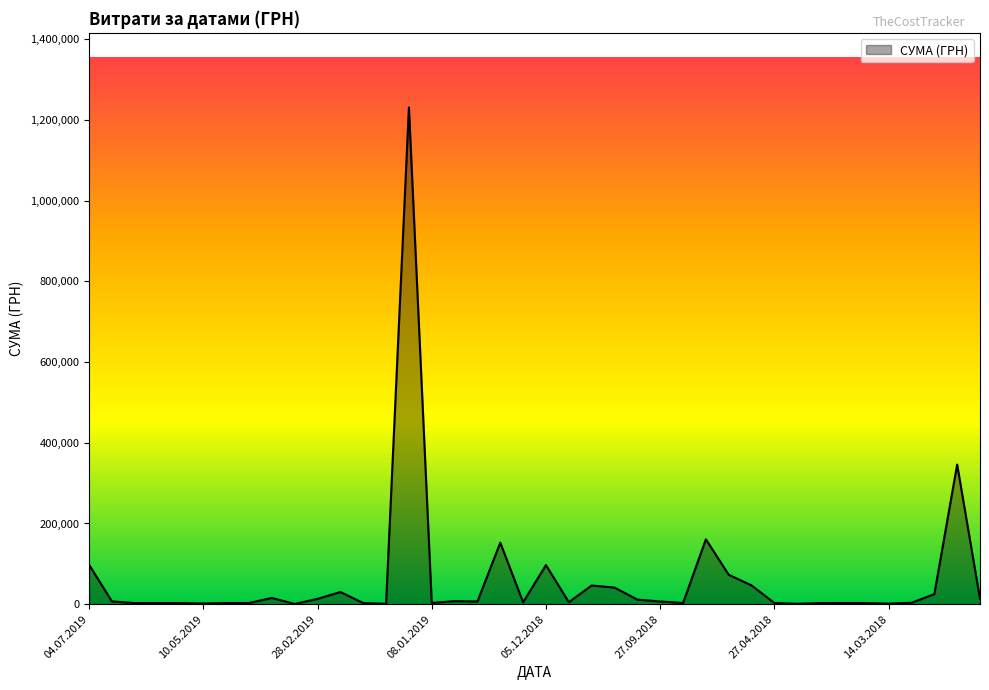

What is the greatest value displayed?

1230763.3